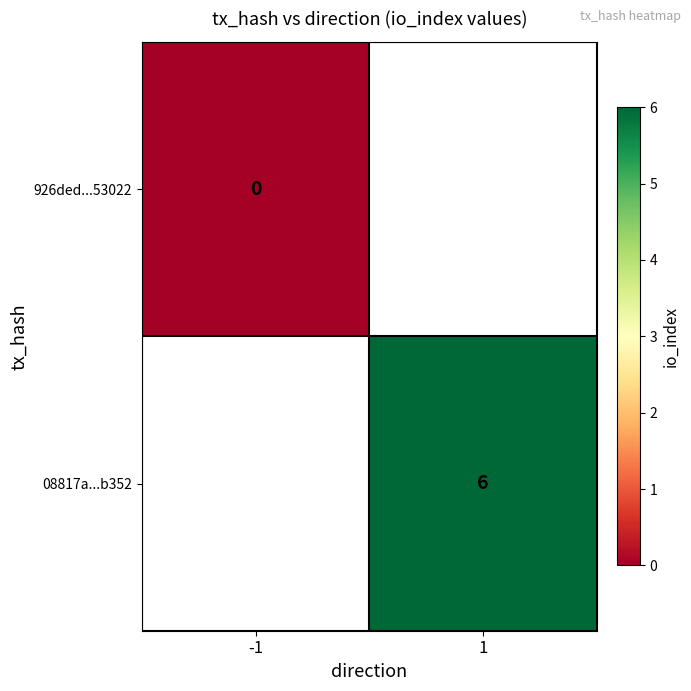

The 08817a...b352 series shows 4 at 1. True or false?

False